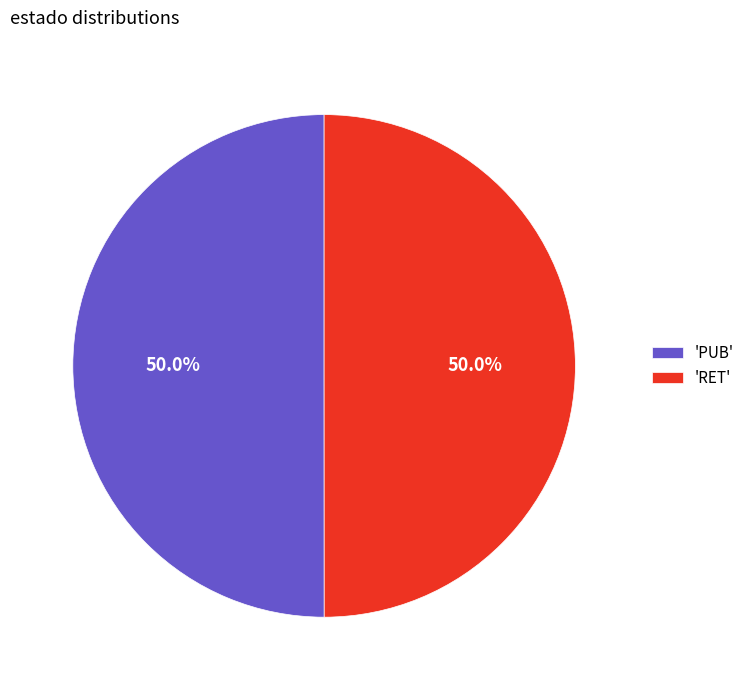

Approximately how many times larger is the value at 'RET' compared to 'PUB'?

1.0